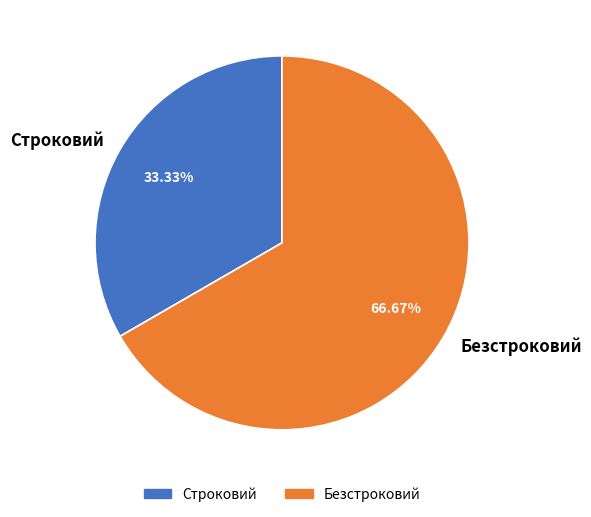

Is it true that Строковий is 33% of the pie?

True